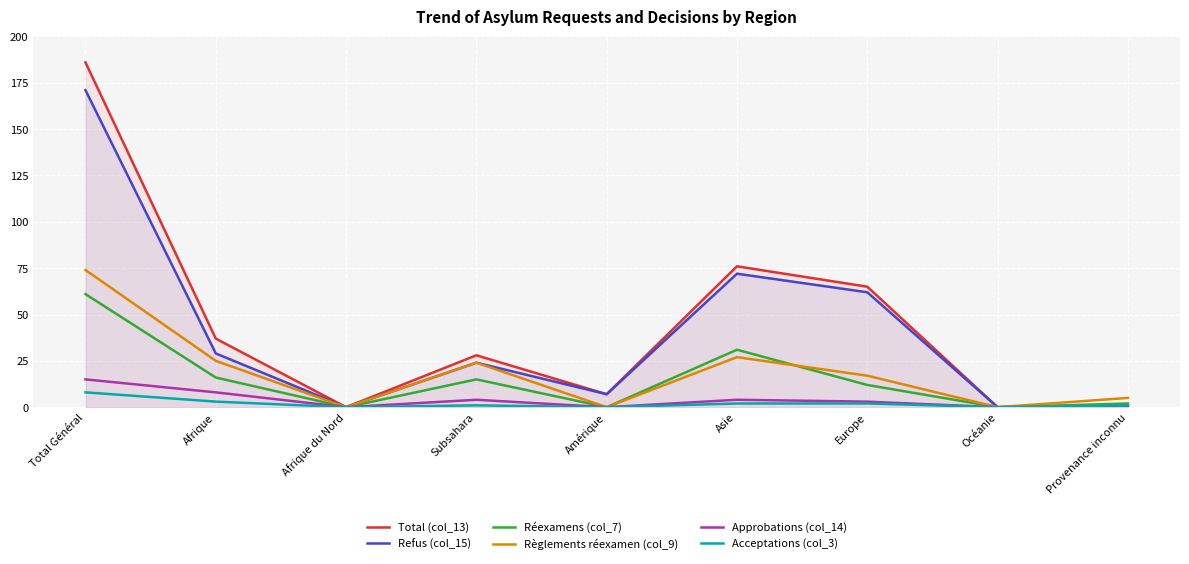

What is the approximate value of Approbations (col_14) at Asie?

4